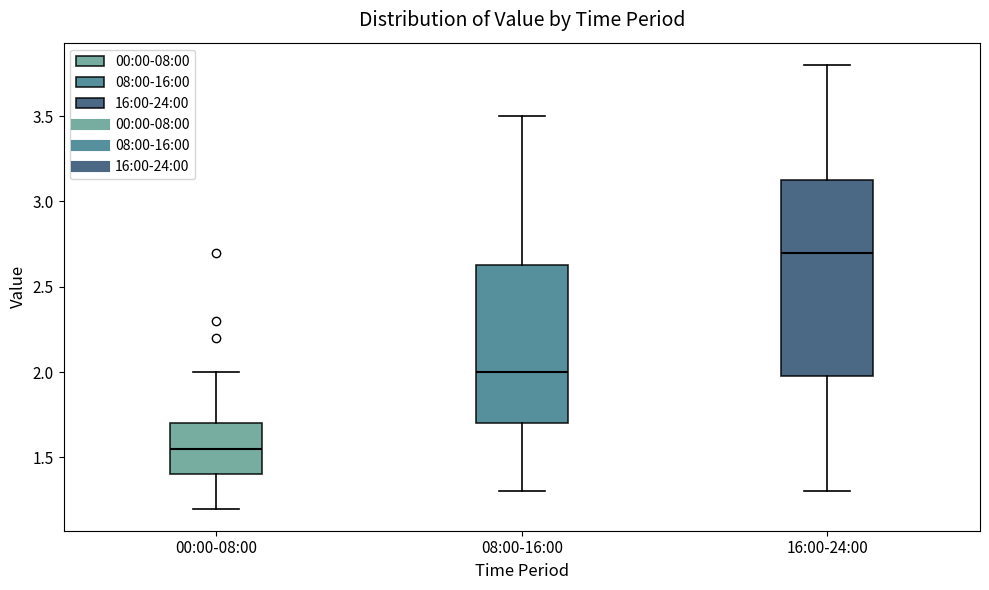

Reading left to right, read every box against the y-axis: the position of its median line, the range the box covers, and the ends of its whiskers. The values are not printed on the chart, so give them approximately, as read against the axis.

00:00-08:00: median 1.55, box 1.40 to 1.70, whiskers 1.20 to 2.00
08:00-16:00: median 2.00, box 1.70 to 2.65, whiskers 1.30 to 3.50
16:00-24:00: median 2.70, box 2.00 to 3.15, whiskers 1.30 to 3.80